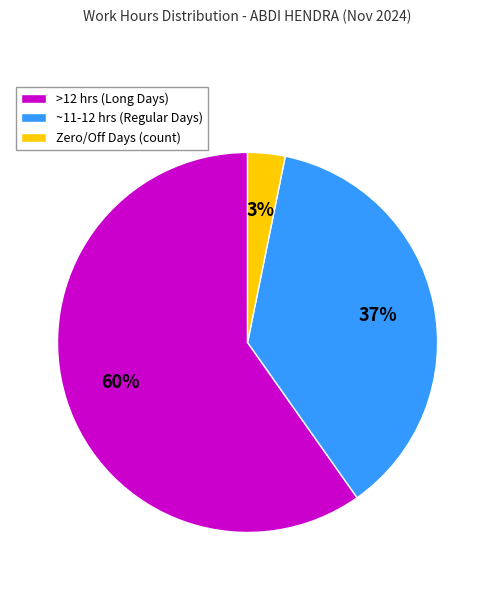

Is it true that >12 hrs (Long Days) is 60% of the pie?

True